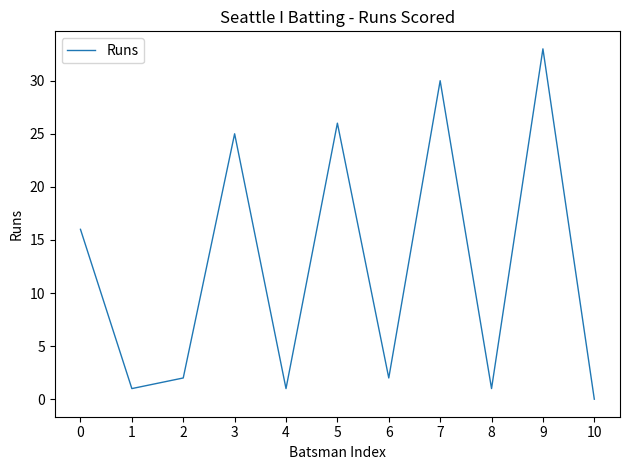

What is the sum of all values?

137